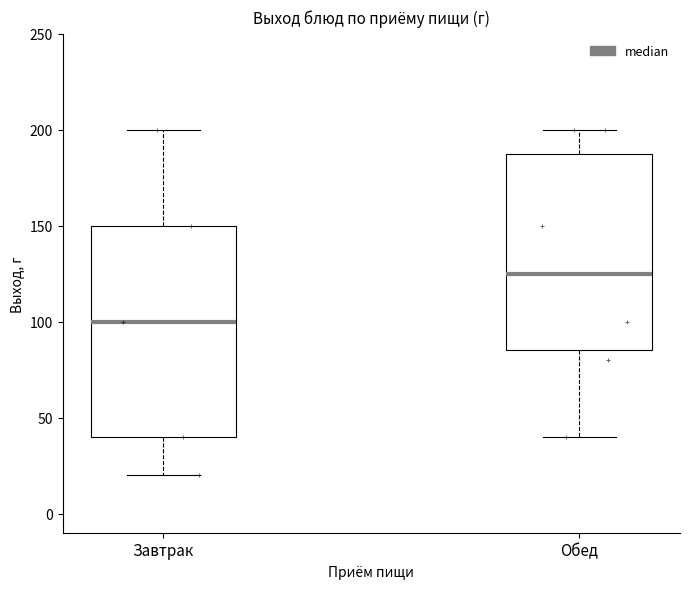

Reading left to right, transcribe this box plot: for each box, give where its median line is, the range the box spans, and where its two whiskers end, as read against the y-axis. The values are not printed on the chart, so give them approximately, as read against the axis.

Завтрак: median 100, box 40 to 150, whiskers 20 to 200
Обед: median 125, box 85 to 190, whiskers 40 to 200